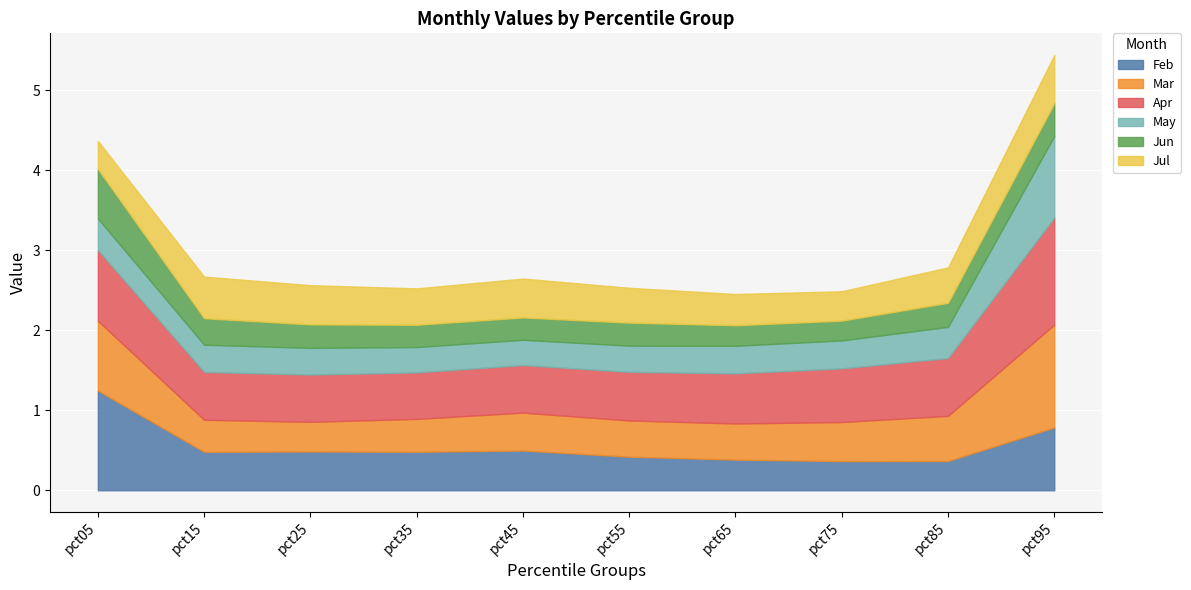

Which series has the largest range (max minus min)?

Mar